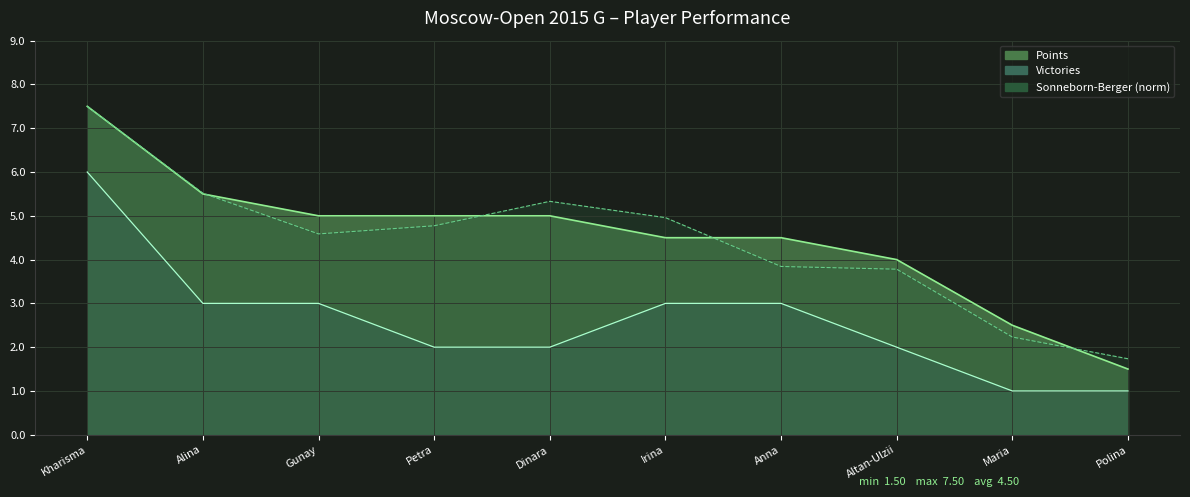

List the series in order of their peak value, highest first.

Points (line), Sonneborn-Berger (norm, line), Victories (line)